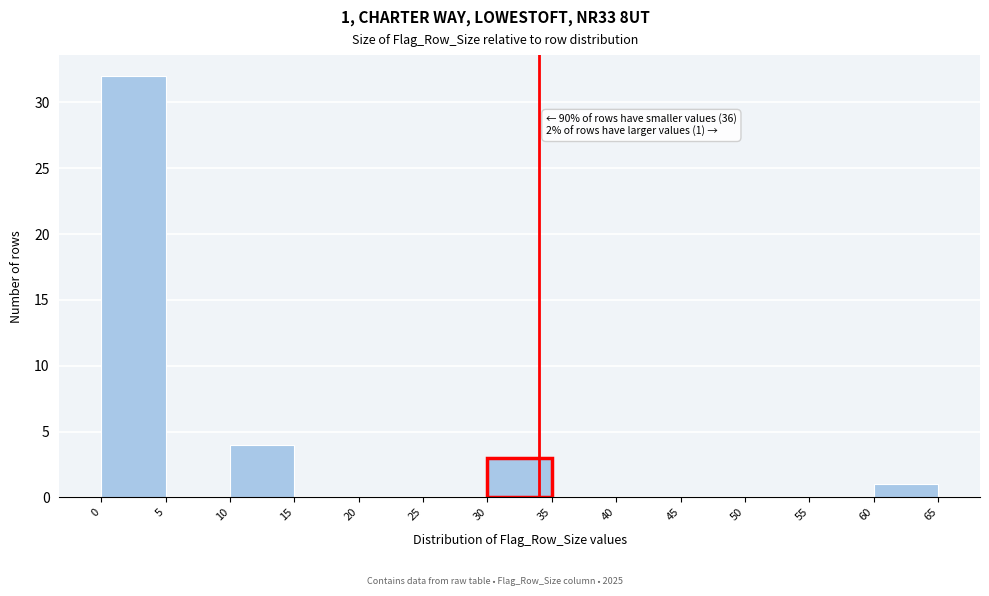

Over which range of the x-axis is the bar tallest?

0 to 5